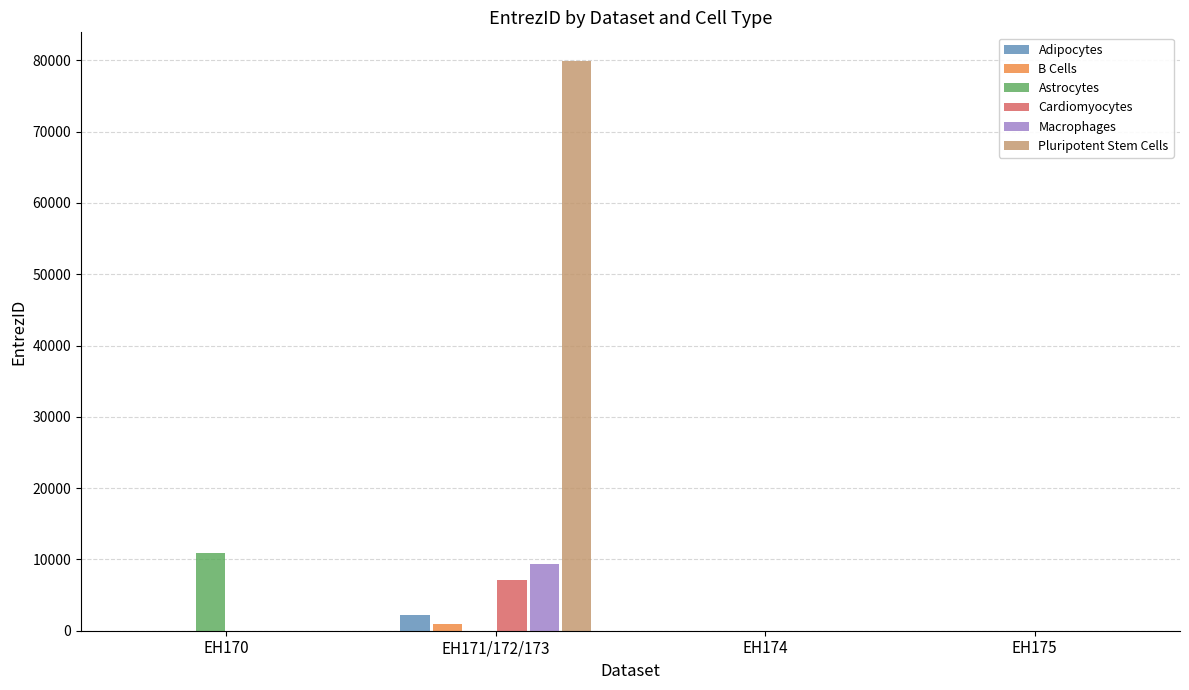

How many B Cells values are between 0 and 930?

4